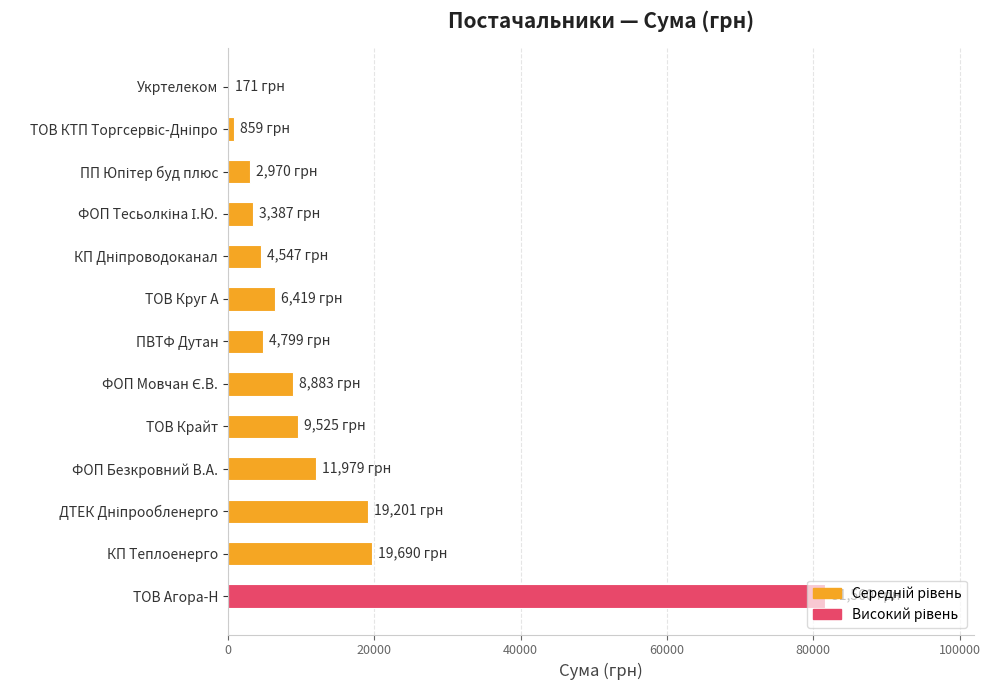

What is the maximum value shown in the chart?

81559.6